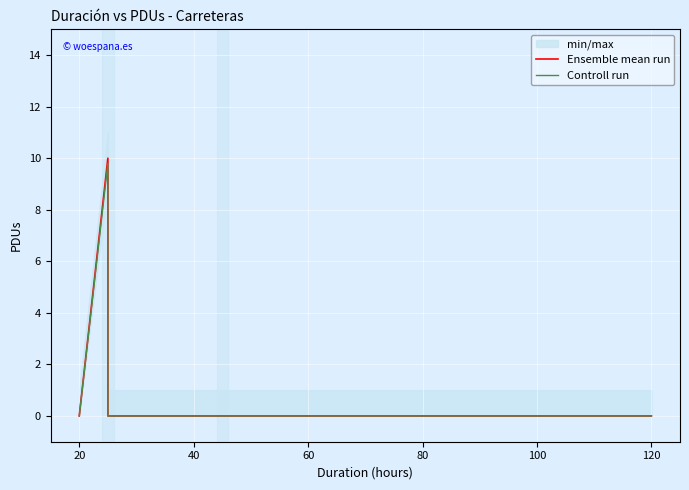

True or false: Ensemble mean run and Controll run cross at least once.

False